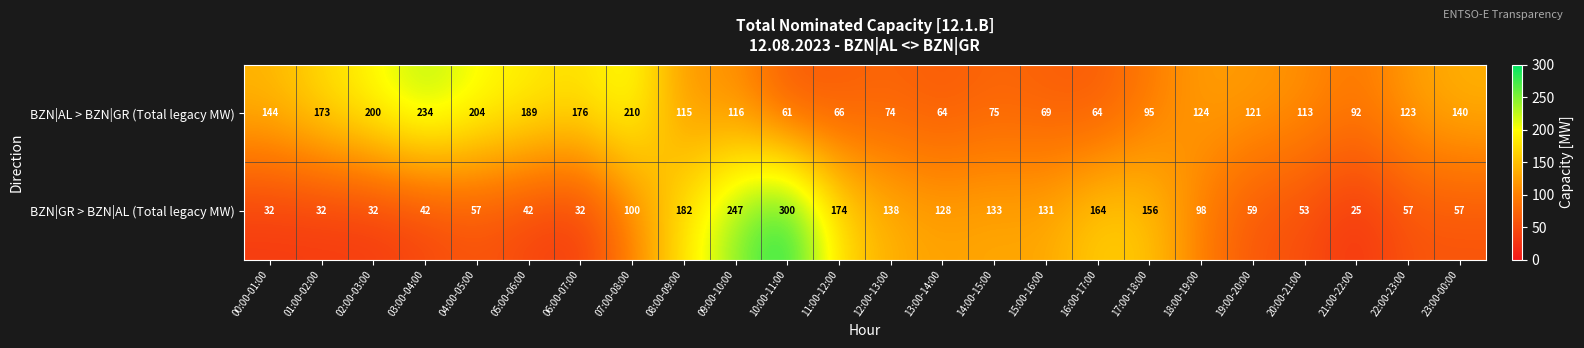

At which label is BZN|GR > BZN|AL (Total legacy MW) closest to 162?

16:00-17:00